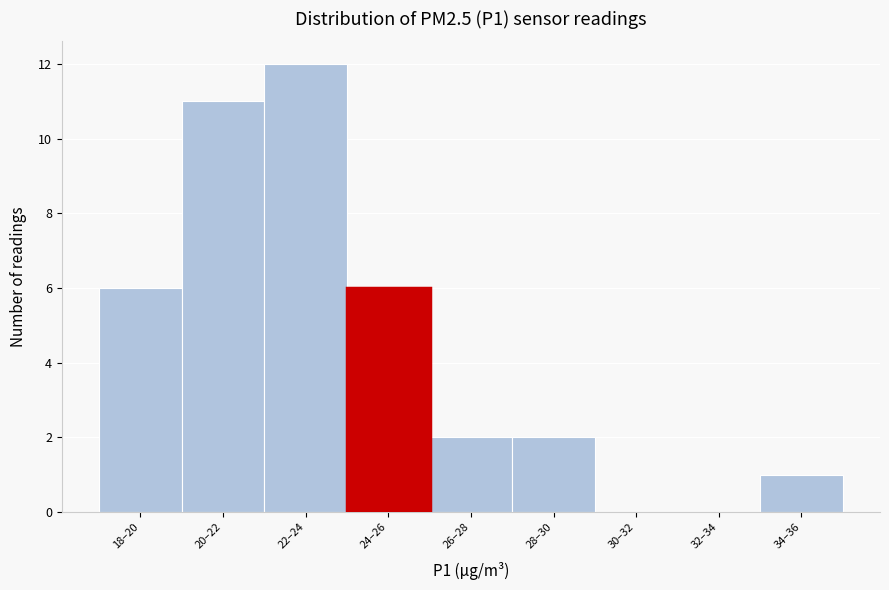

Reading right to left, list all the values displayed in this chart.

34–36=1	32–34=0	30–32=0	28–30=2	26–28=2	24–26=6	22–24=12	20–22=11	18–20=6